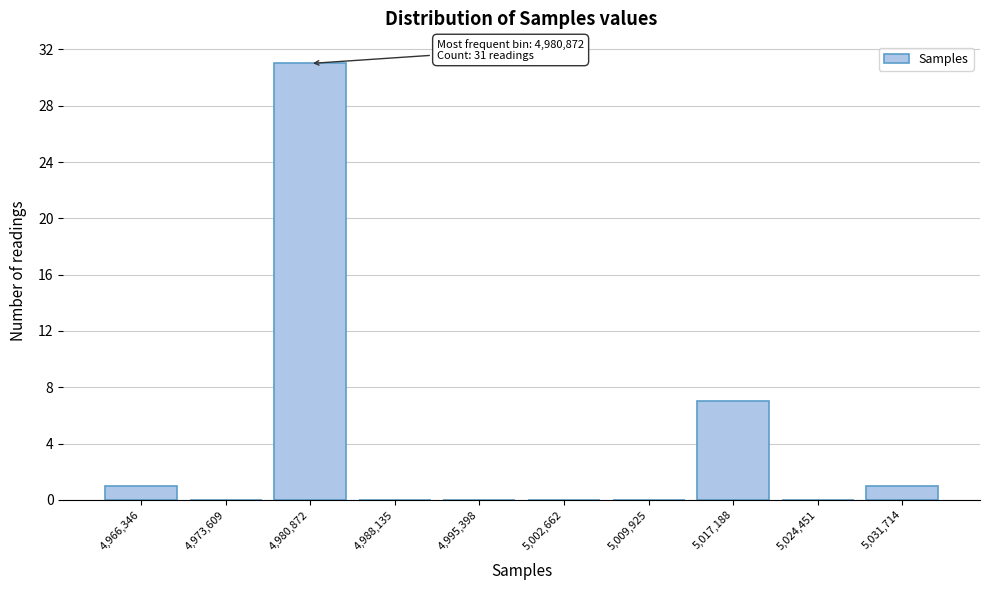

Over which range of the x-axis is the bar tallest?

4977000 to 4985000